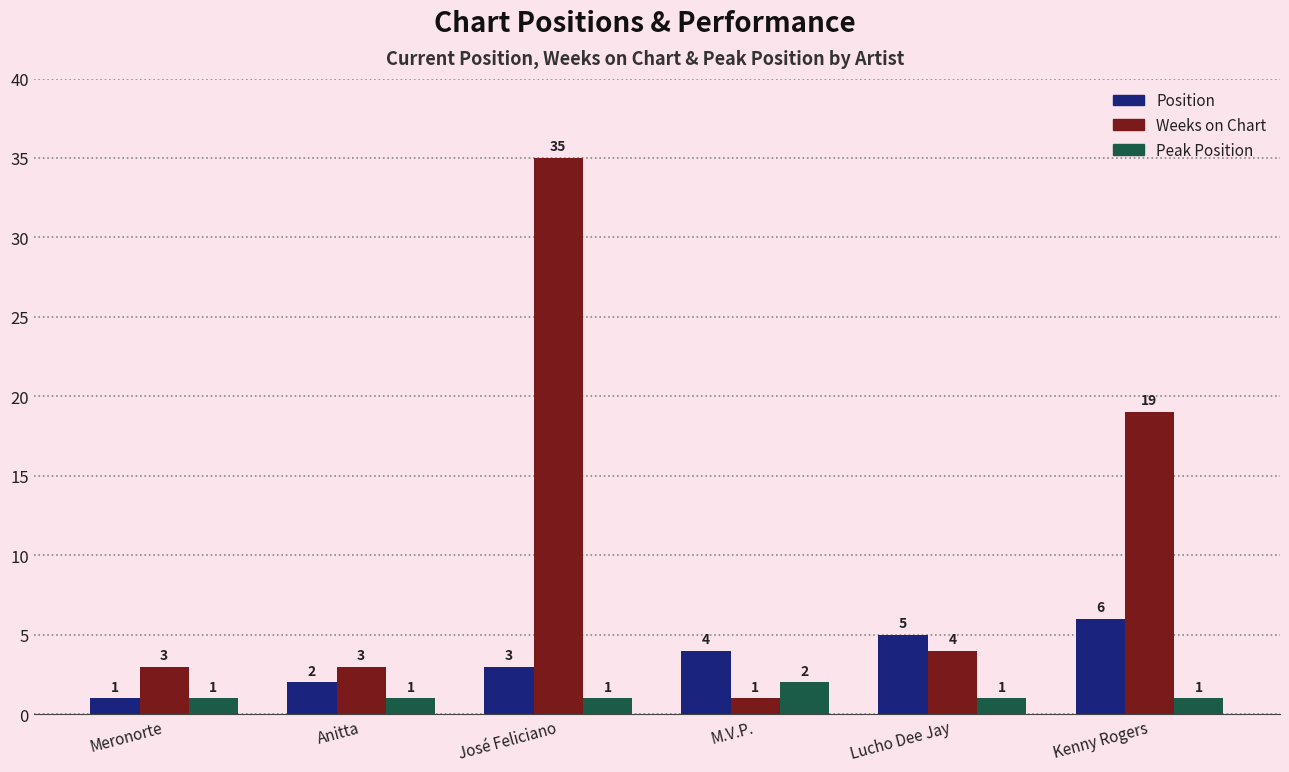

What is the label of the 6th bar from the left?

Kenny Rogers